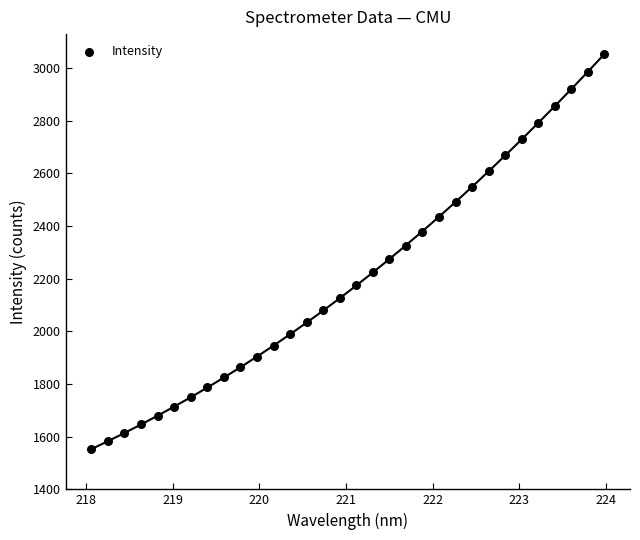

What is the range of Y values (max minus min)?

1500.8